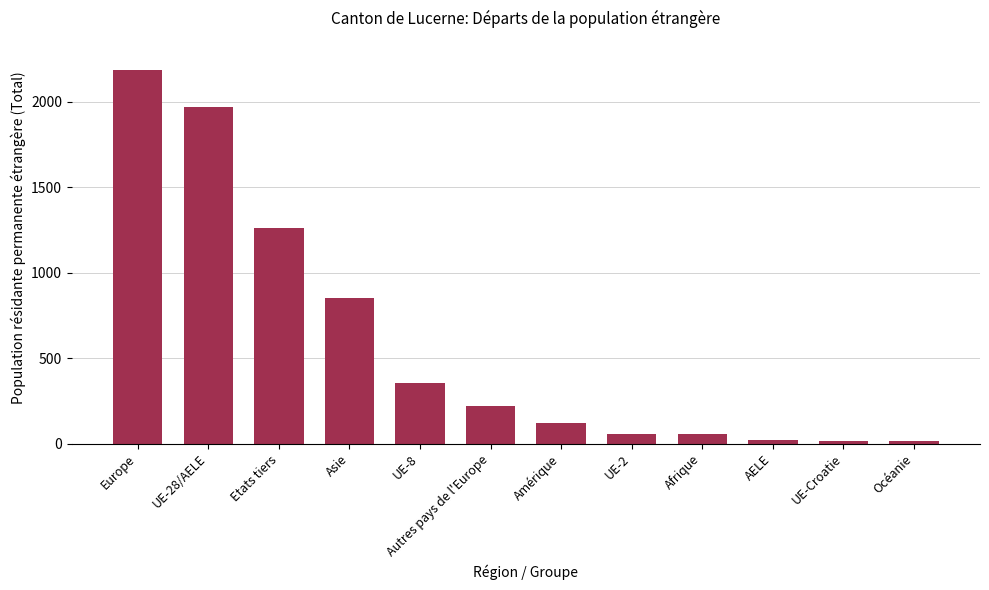

What is the label of the 4th bar from the right?

Afrique